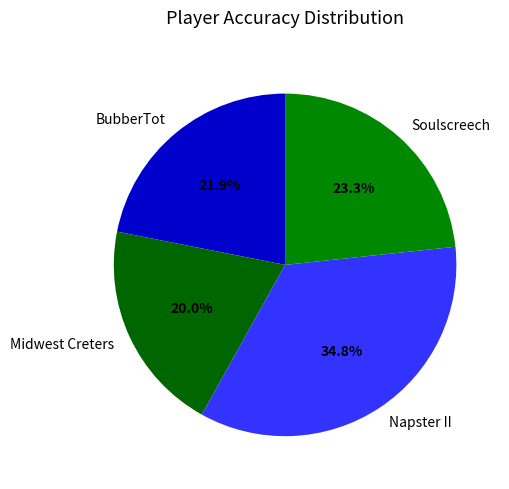

What percentage is the Soulscreech slice, to the nearest percent?

23%